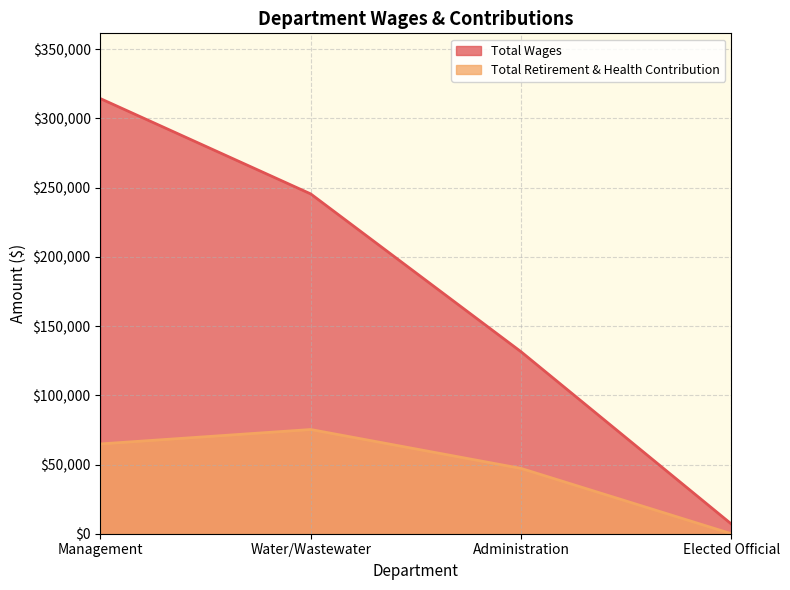

What is the label of the 1st point from the right?

Elected Official